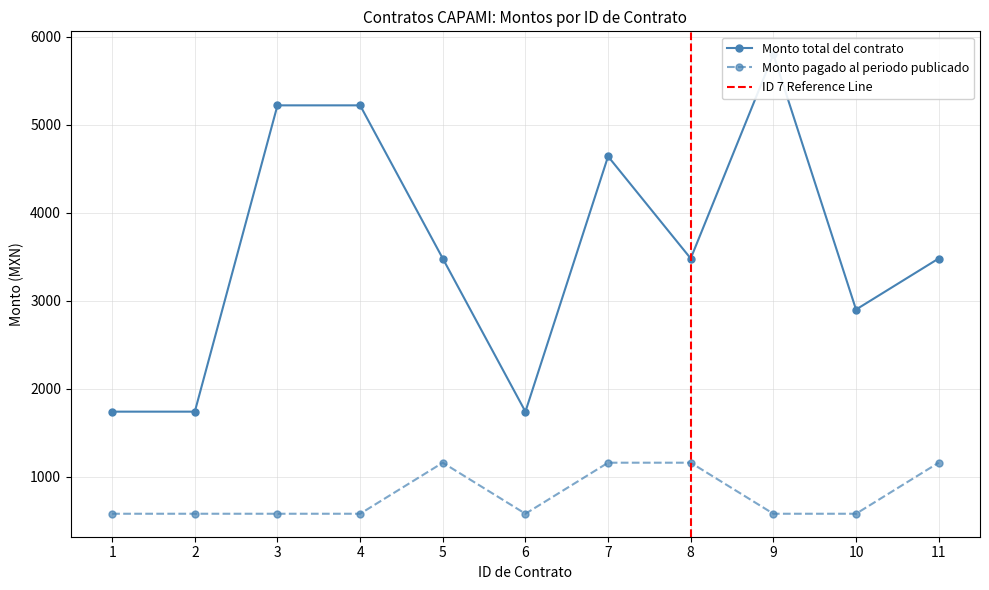

Rank the categories by Monto pagado al periodo publicado value from lowest to highest.

1, 2, 3, 4, 6, 9, 10, 5, 7, 8, 11